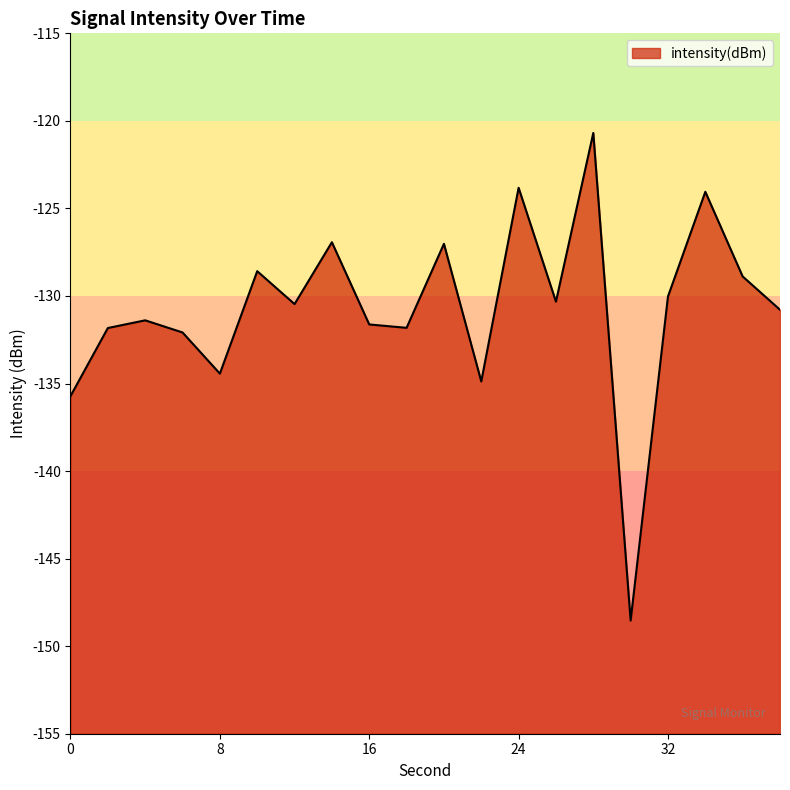

Where is the first local maximum?

4